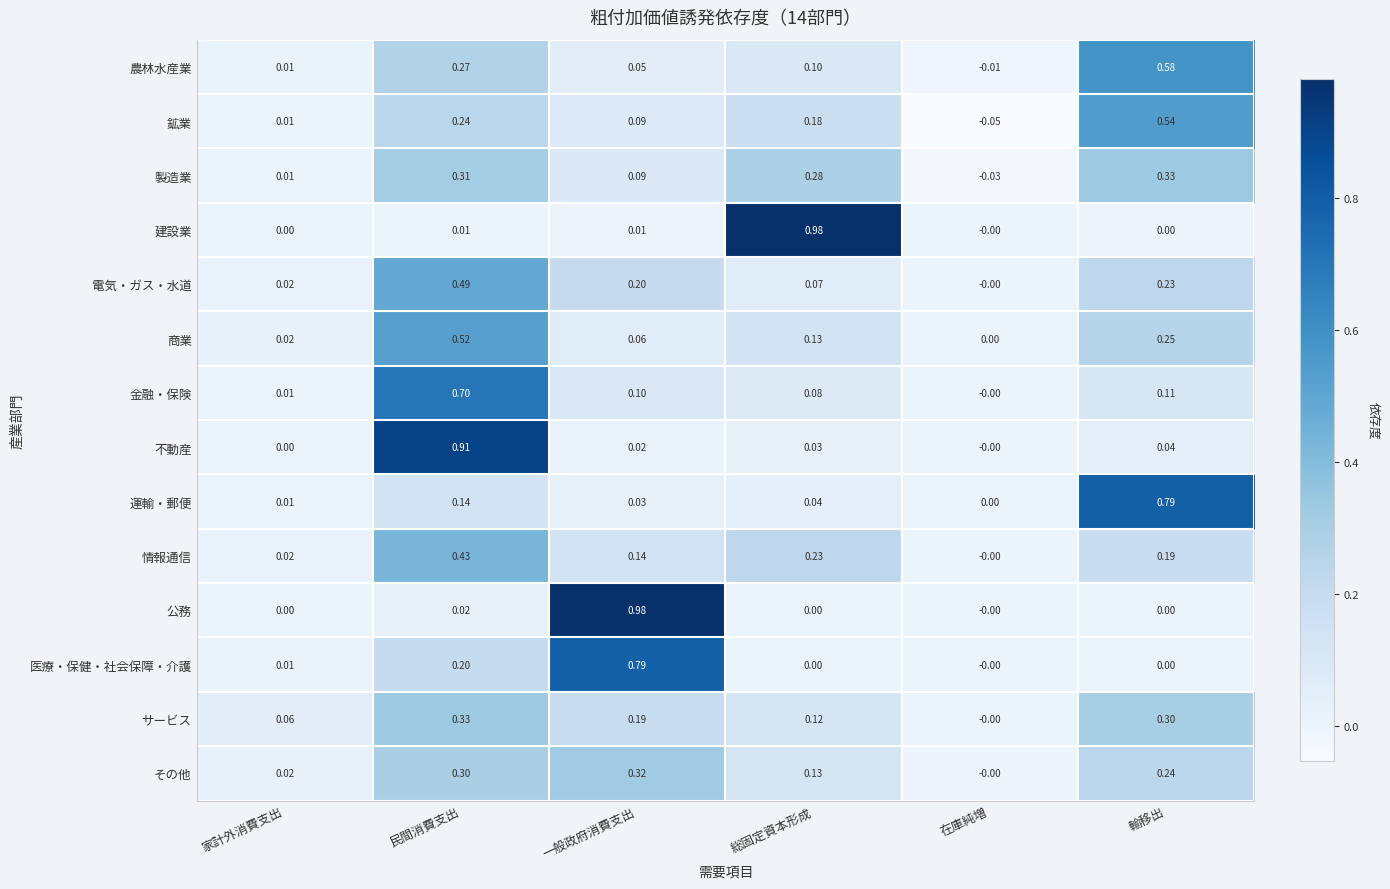

At which label does サービス reach its minimum?

在庫純増